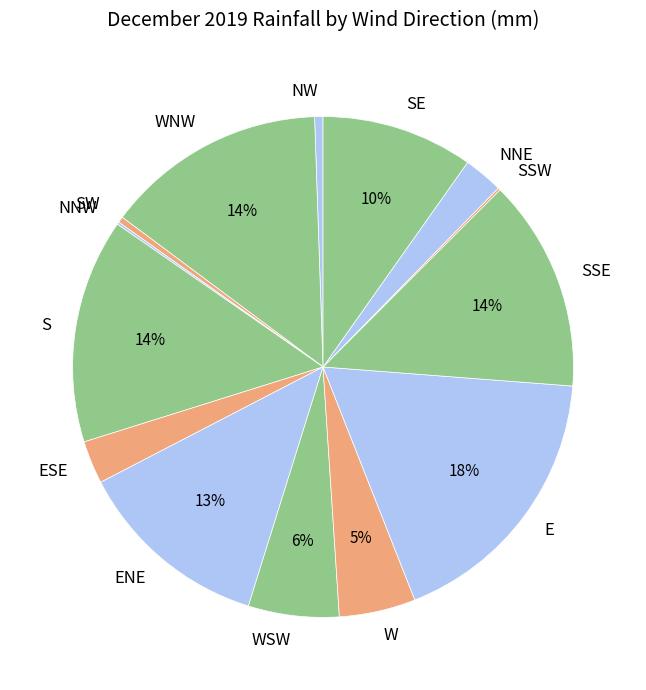

Combined, do W and SSE account for over 50%?

No